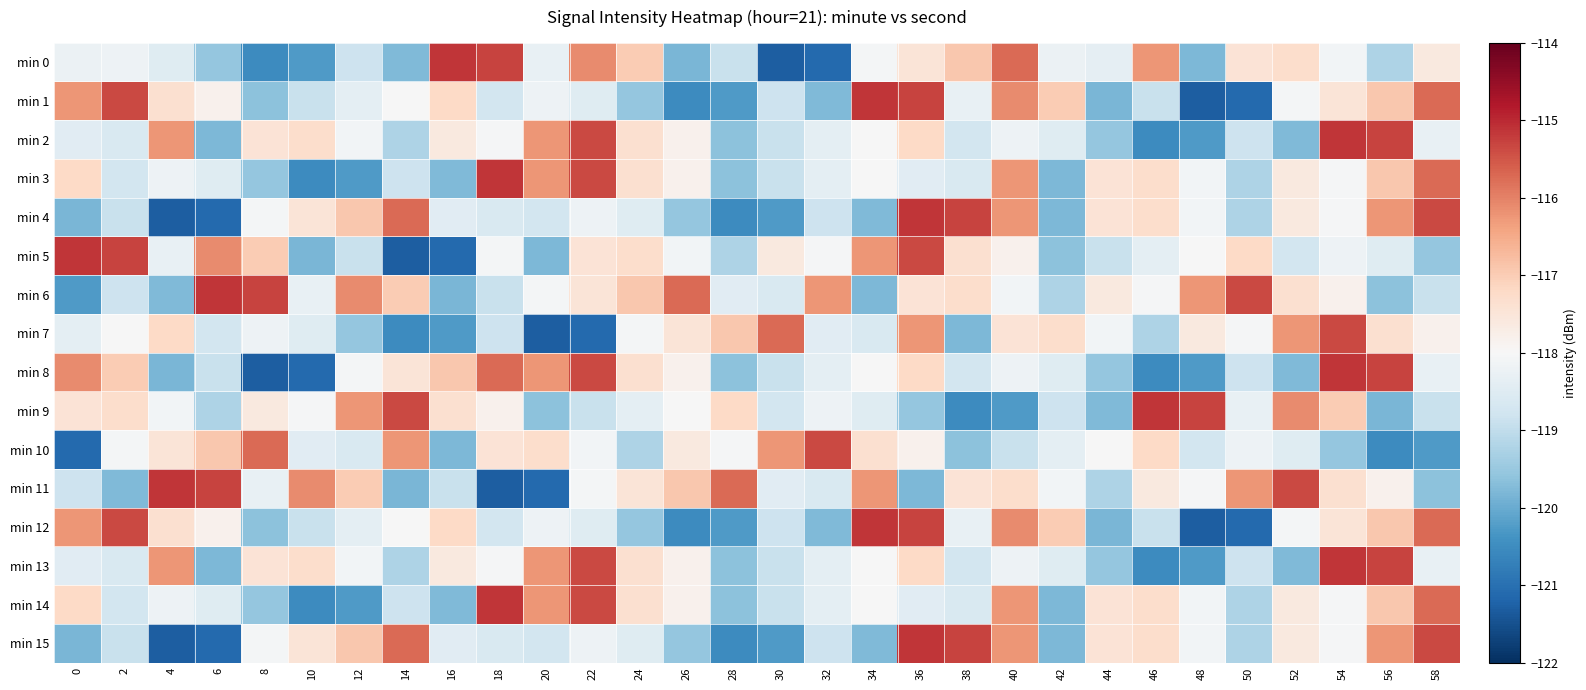

At which category is the sum across all series the highest?

36